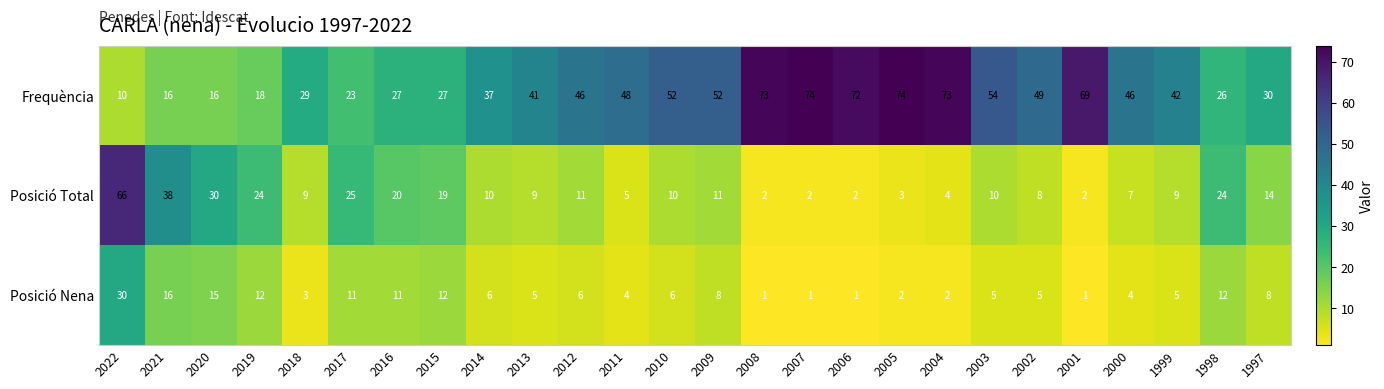

How many series are shown in this chart?

3